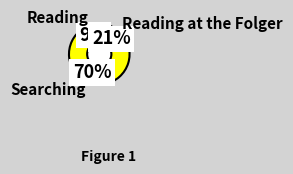

Is there any slice that represents more than half of the pie?

Yes